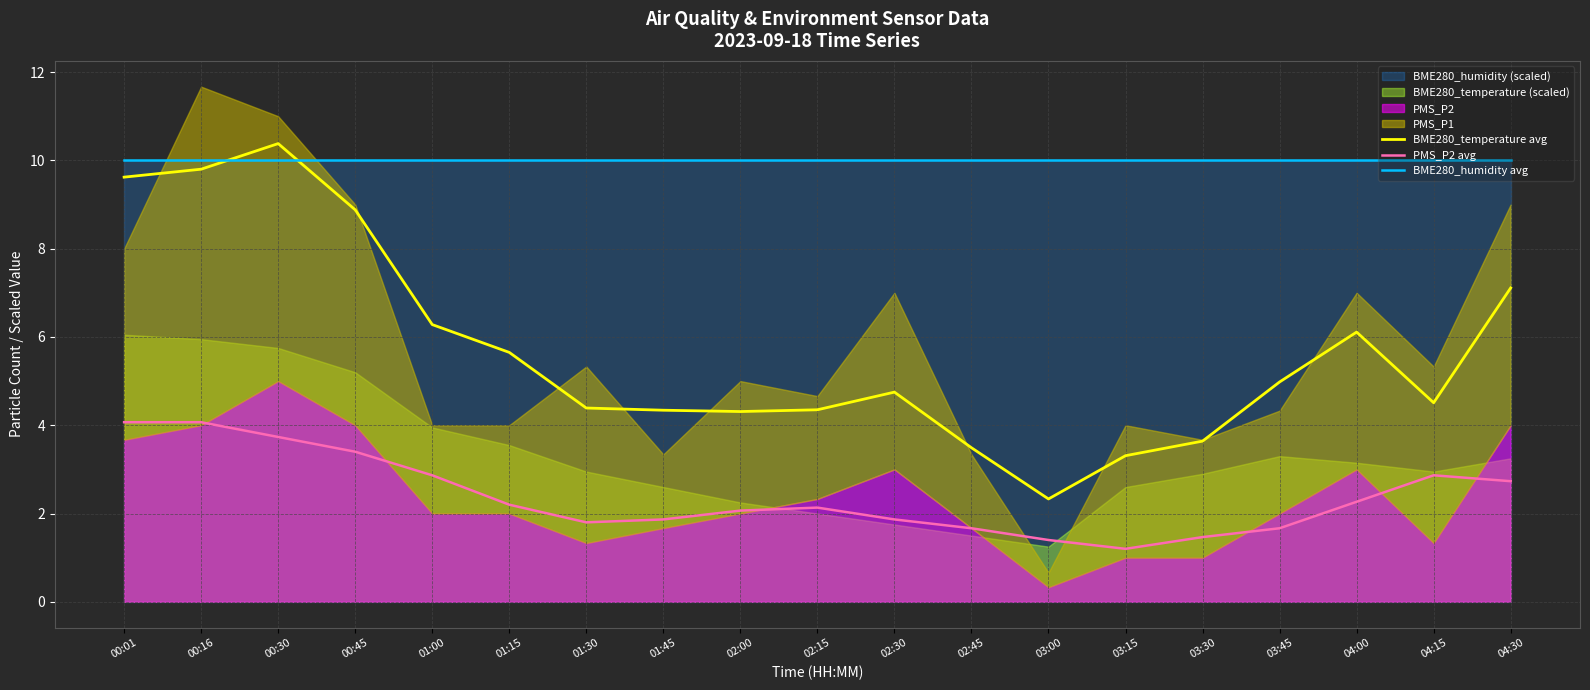

Between 01:30 and 02:45, which series saw the biggest shift?

BME280_temperature avg